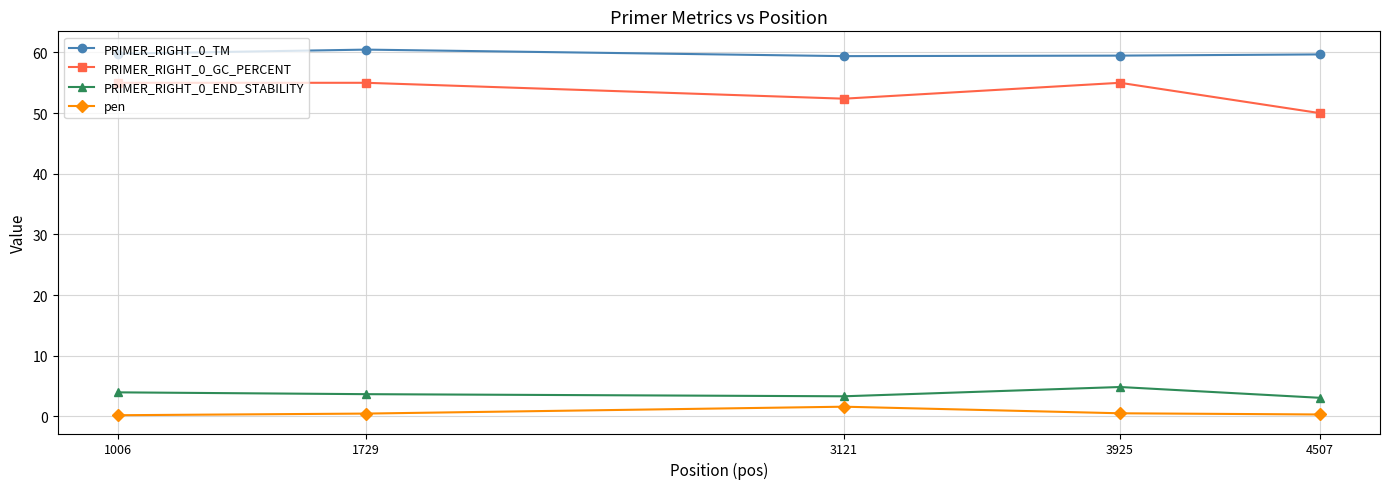

List the series in order of their peak value, highest first.

PRIMER_RIGHT_0_TM, PRIMER_RIGHT_0_GC_PERCENT, PRIMER_RIGHT_0_END_STABILITY, pen